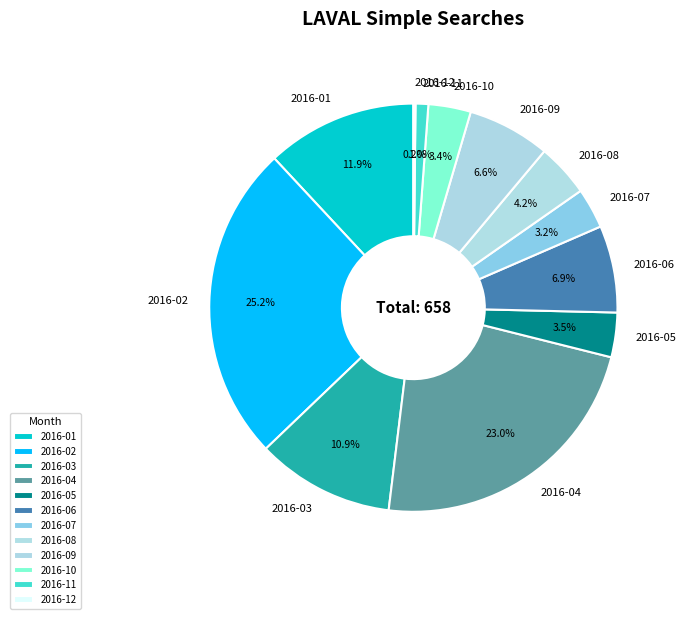

Is there any slice that represents more than half of the pie?

No